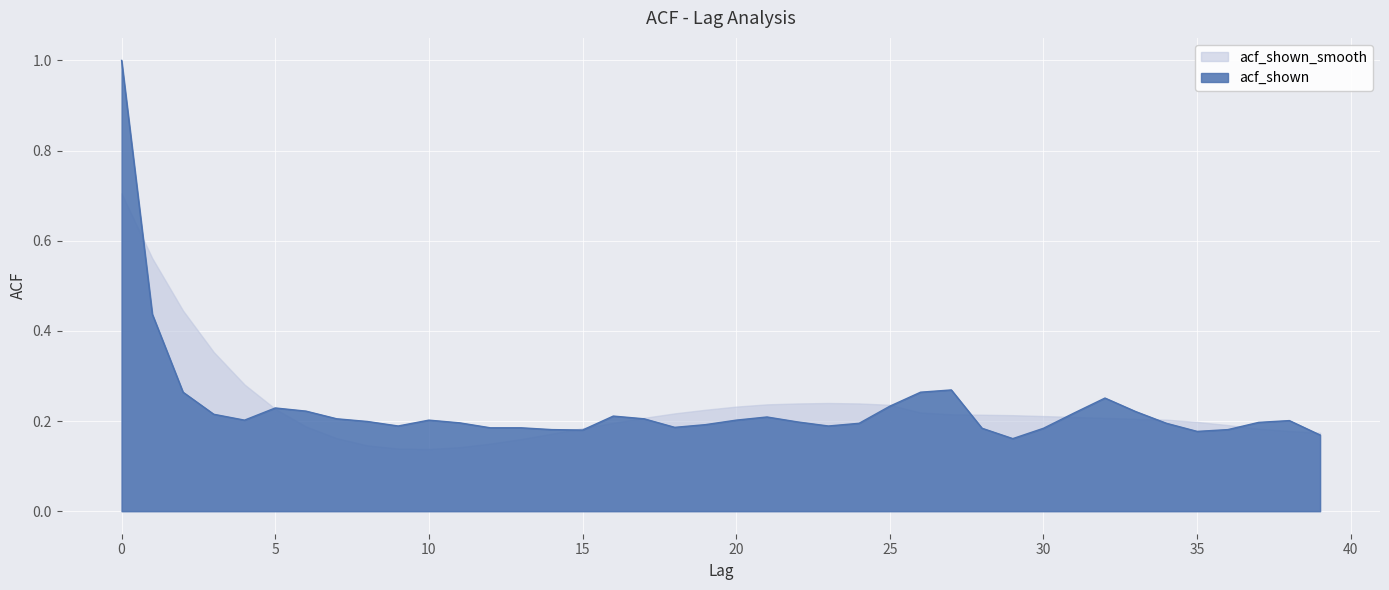

What is the difference between the maximum and minimum values?

0.8